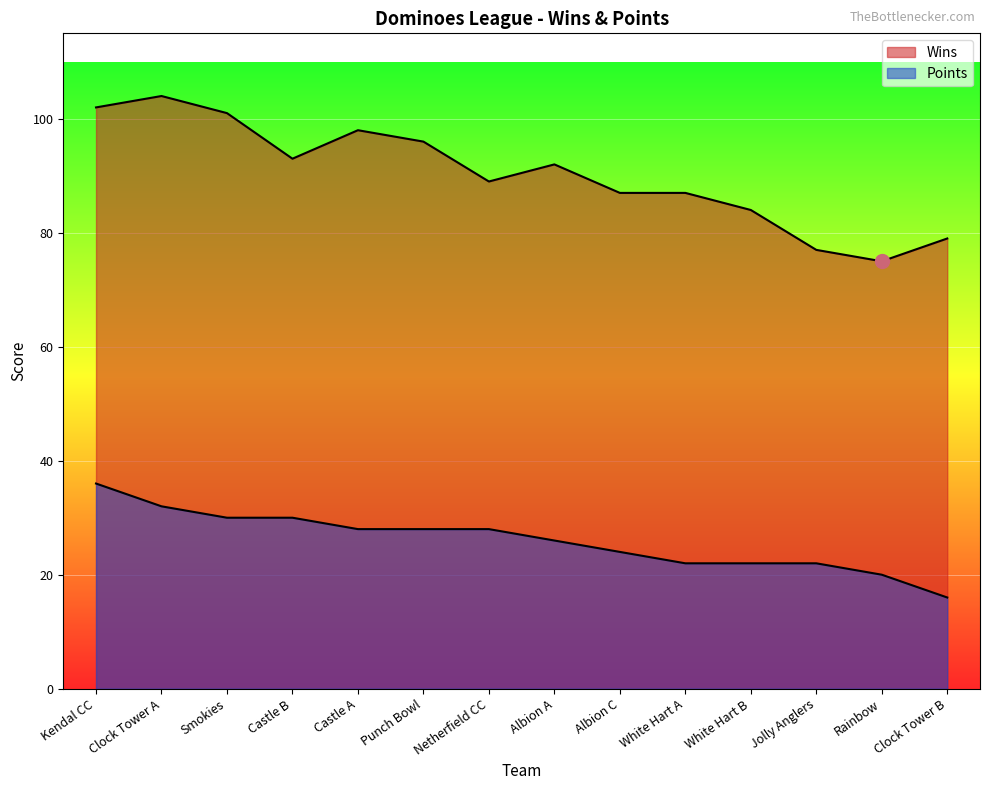

Reading left to right, list all the values displayed in this chart.

Wins: Kendal CC=102	Clock Tower A=104	Smokies=101	Castle B=93	Castle A=98	Punch Bowl=96	Netherfield CC=89	Albion A=92	Albion C=87	White Hart A=87	White Hart B=84	Jolly Anglers=77	Rainbow=75	Clock Tower B=79
Points: Kendal CC=36	Clock Tower A=32	Smokies=30	Castle B=30	Castle A=28	Punch Bowl=28	Netherfield CC=28	Albion A=26	Albion C=24	White Hart A=22	White Hart B=22	Jolly Anglers=22	Rainbow=20	Clock Tower B=16